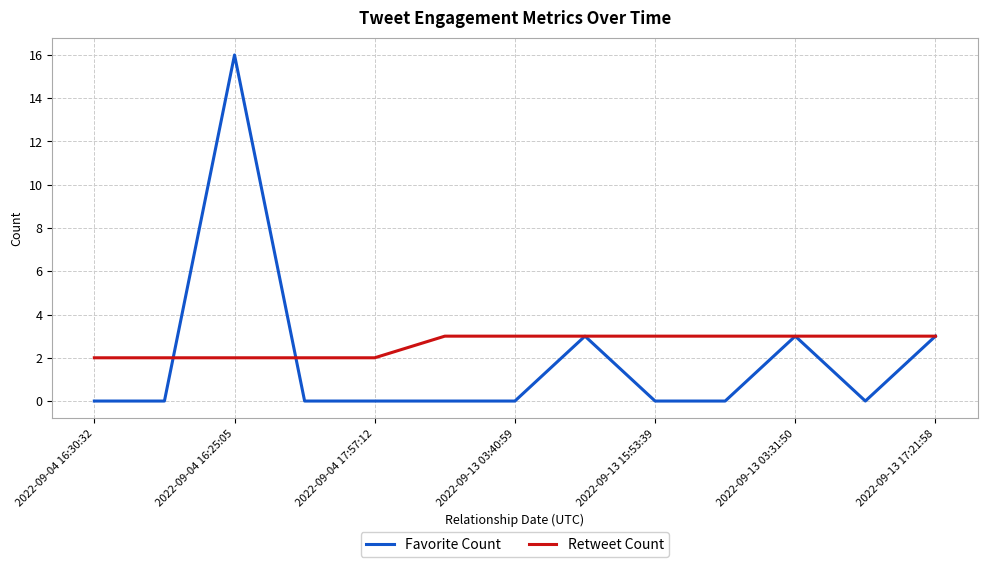

Reading left to right, extract all data points from this chart.

Favorite Count: 0	0	16	0	0	0	0	3	0	0	3	0	3
Retweet Count: 2	2	2	2	2	3	3	3	3	3	3	3	3